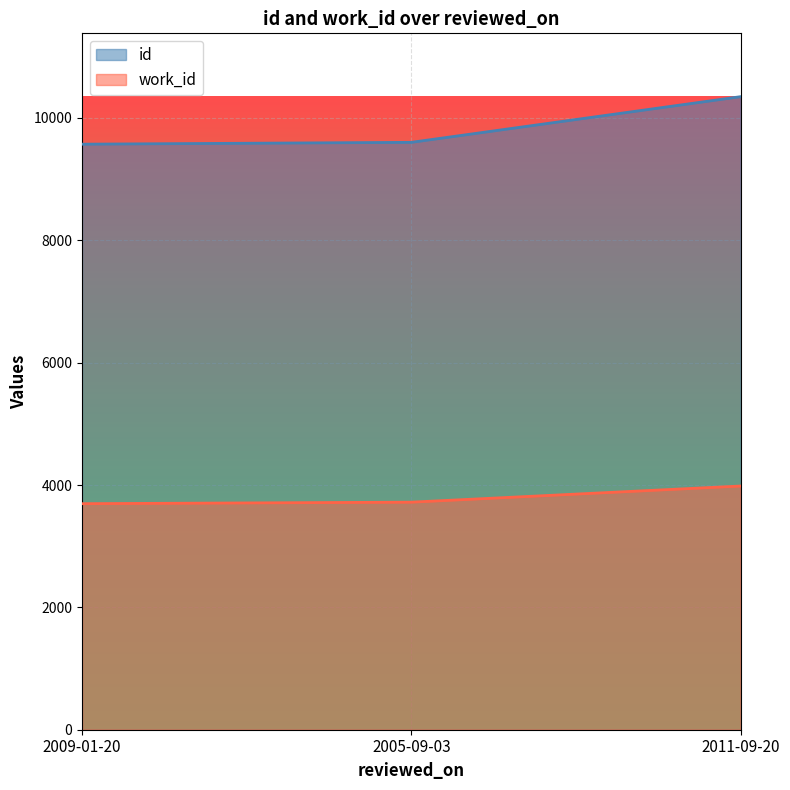

Between 2009-01-20 and 2011-09-20, which is larger?

2011-09-20